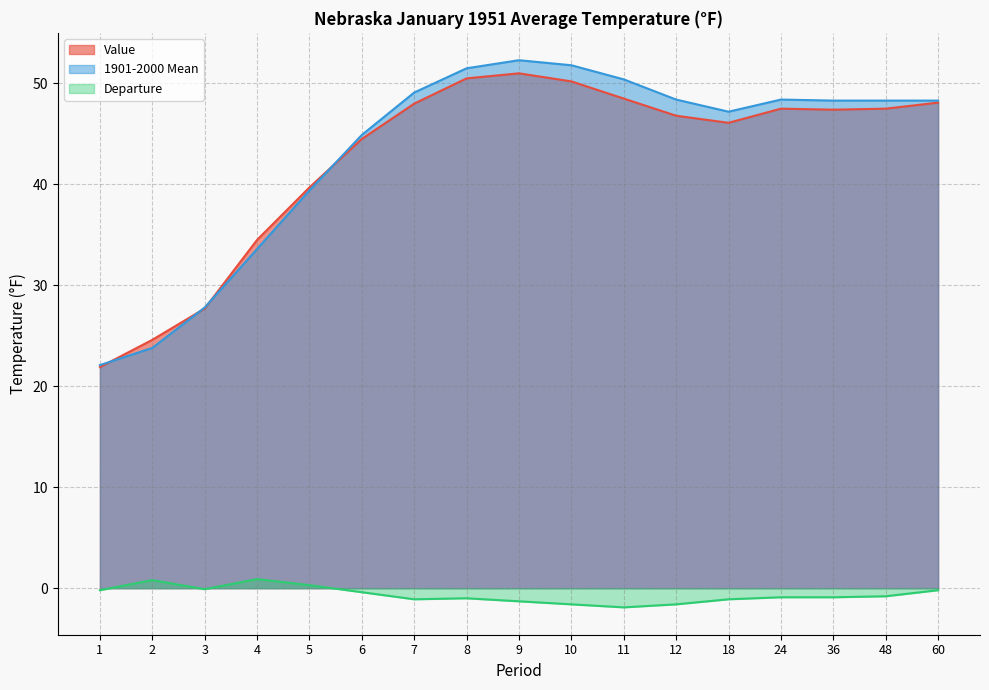

Reading left to right, what are all the values shown in this chart?

Value: 1=21.9	2=24.6	3=27.7	4=34.5	5=39.7	6=44.5	7=48.0	8=50.5	9=51.0	10=50.2	11=48.5	12=46.8	18=46.1	24=47.5	36=47.4	48=47.5	60=48.1
1901-2000 Mean: 1=22.1	2=23.8	3=27.8	4=33.6	5=39.4	6=44.9	7=49.1	8=51.5	9=52.3	10=51.8	11=50.4	12=48.4	18=47.2	24=48.4	36=48.3	48=48.3	60=48.3
Departure: 1=-0.2	2=0.8	3=-0.1	4=0.9	5=0.3	6=-0.4	7=-1.1	8=-1.0	9=-1.3	10=-1.6	11=-1.9	12=-1.6	18=-1.1	24=-0.9	36=-0.9	48=-0.8	60=-0.2